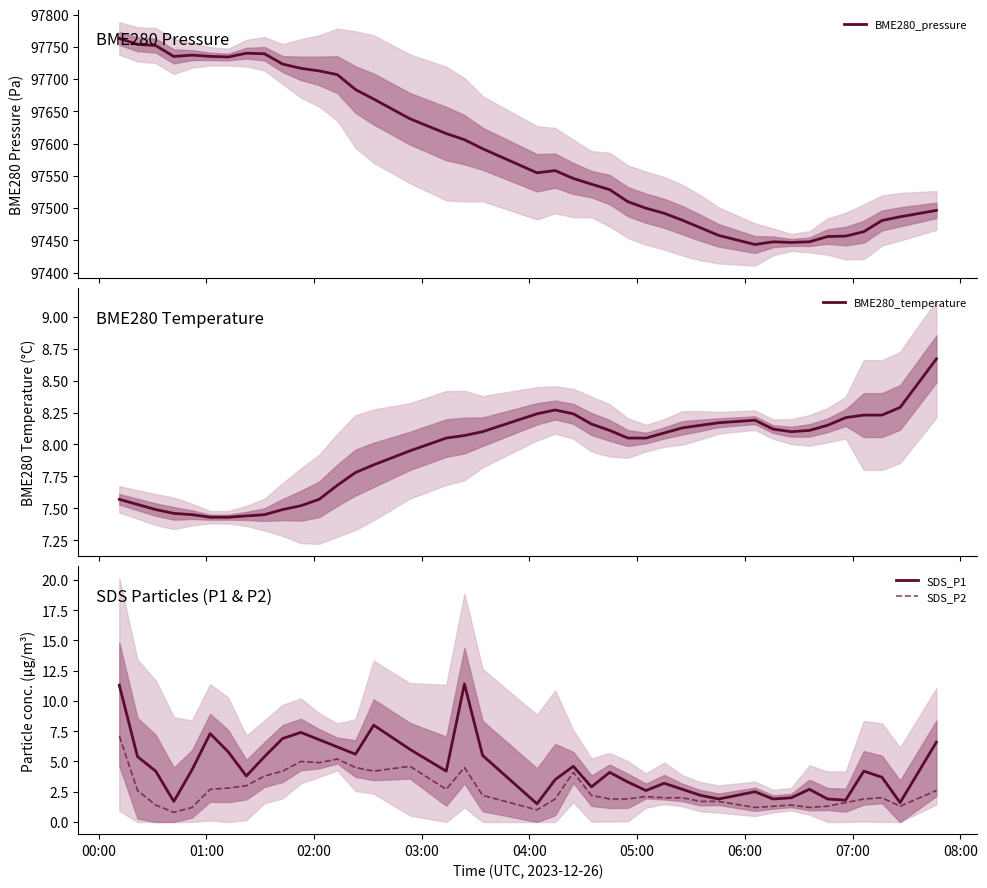

Does the chart display data point markers on the line(s)?

No